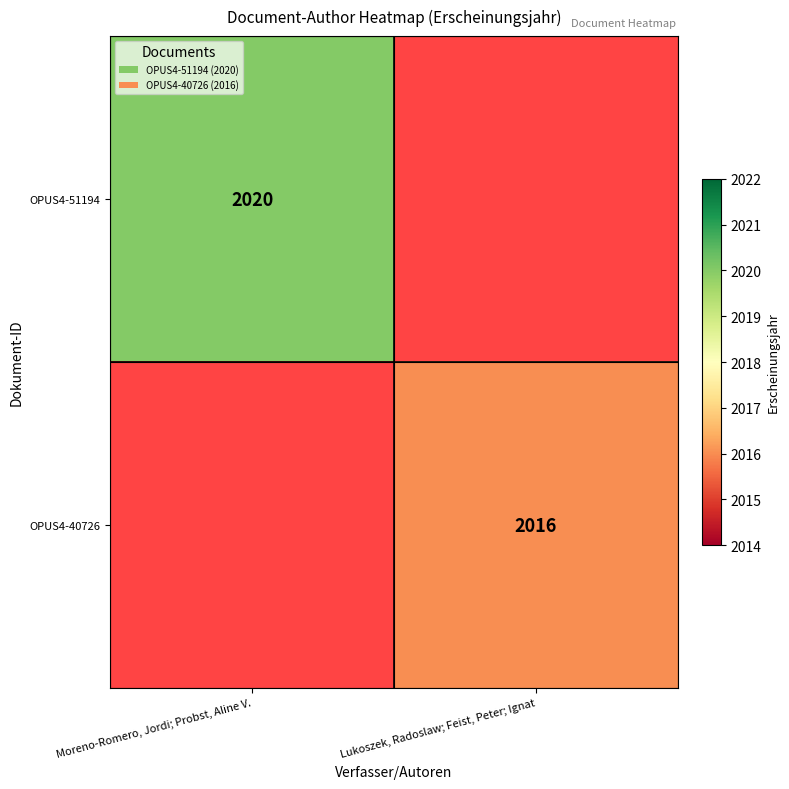

True or false: OPUS4-51194 has a value of 2020 at Moreno-Romero, Jordi; Probst, Aline V..

True